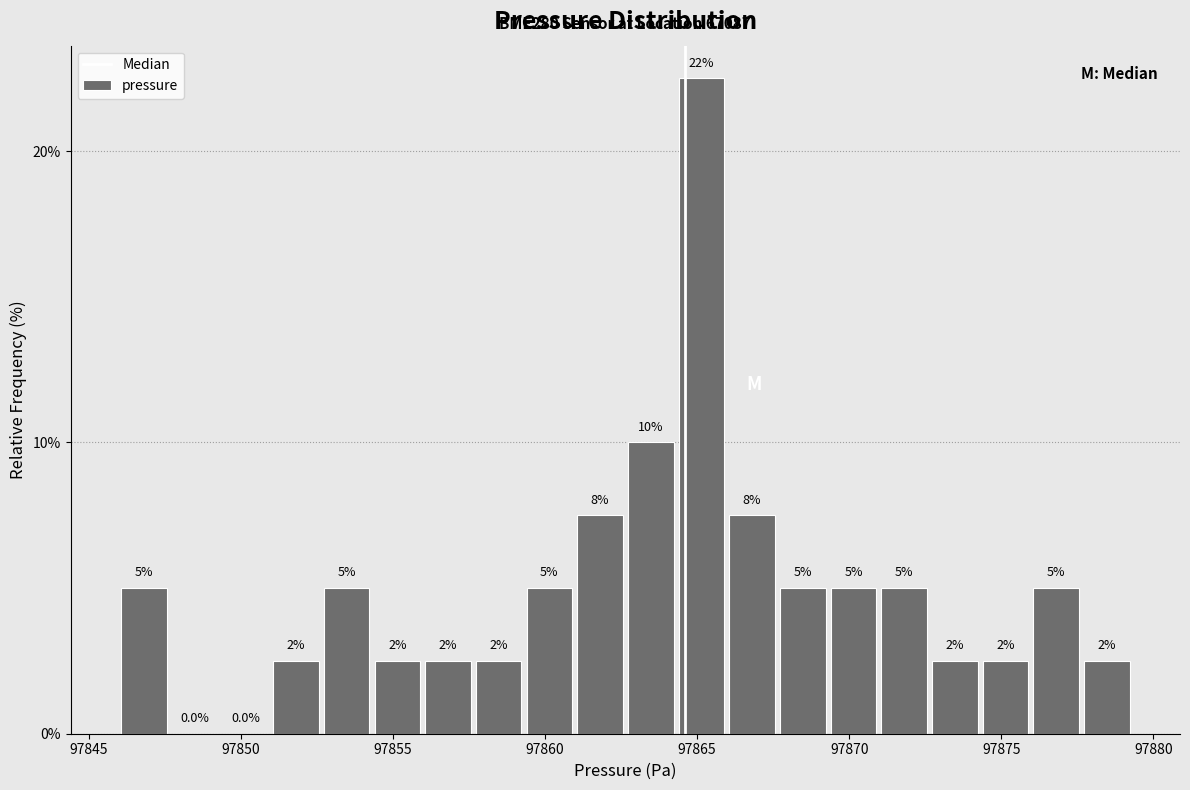

Around what value on the x-axis is the tallest bar? Give the approximate position of its centre, as read against the axis.

97865.0